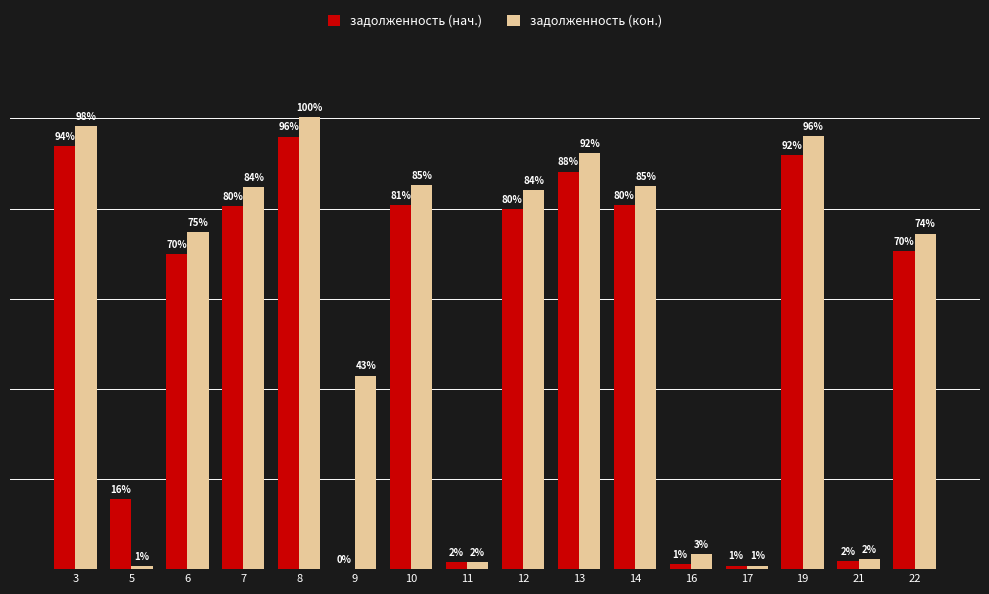

What are all the series names shown in the legend?

задолженность (нач.), задолженность (кон.)